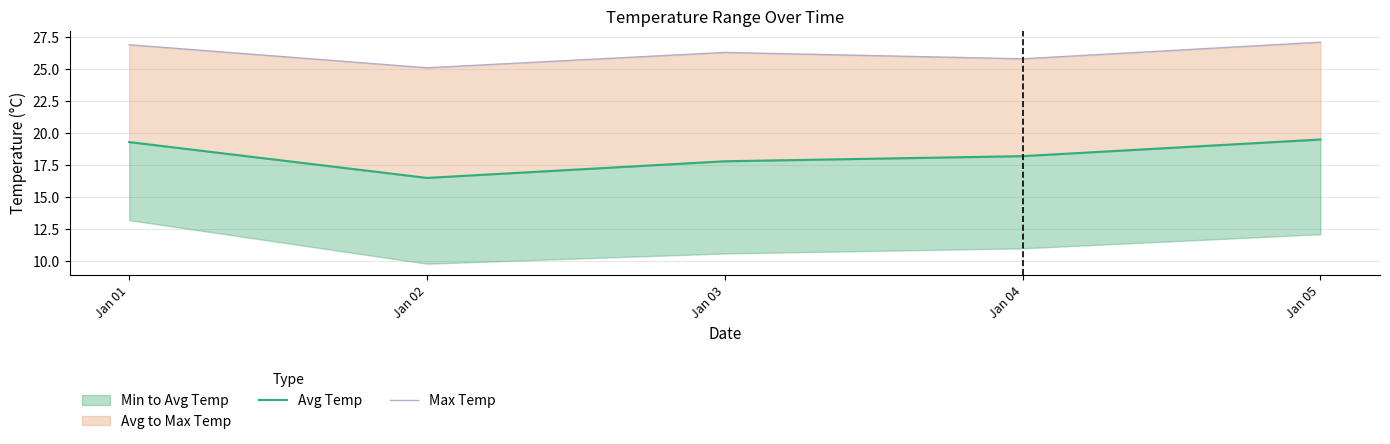

In Avg Temp, how many points are lower than both neighbors (excluding endpoints)?

1